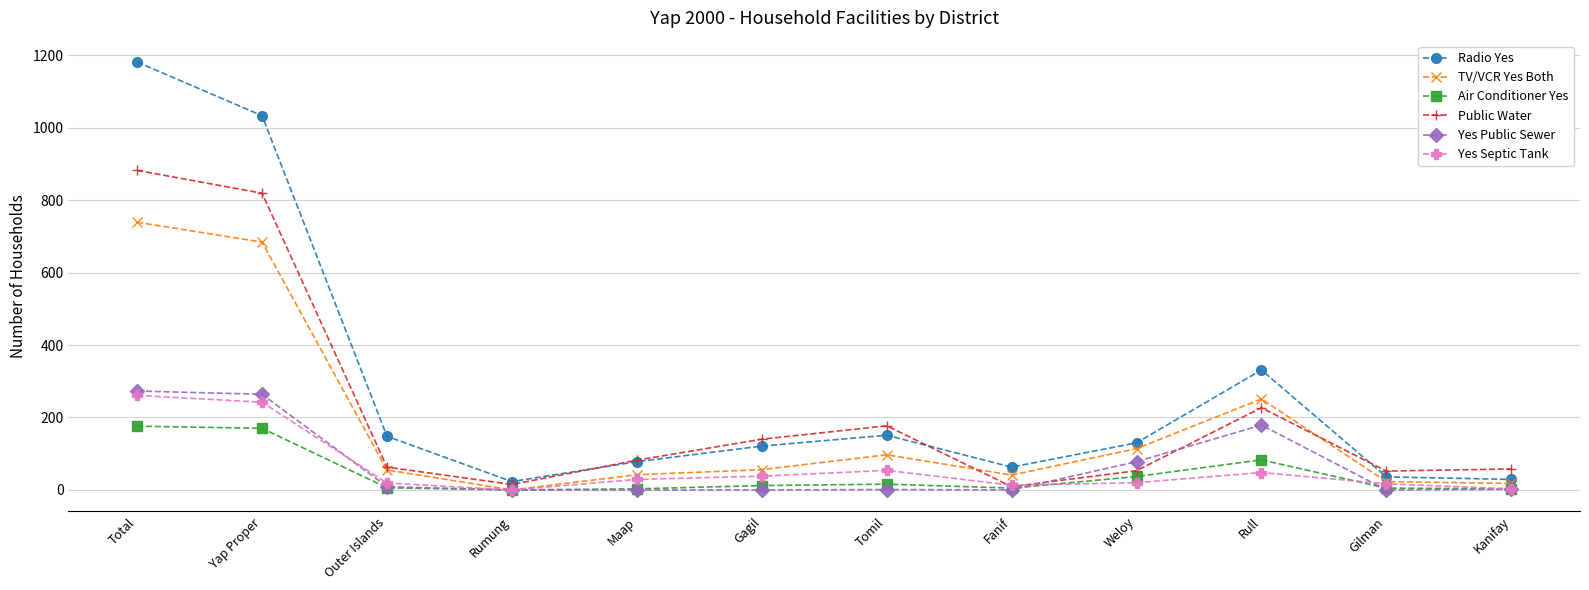

How many data points in Radio Yes are less than 130?

6